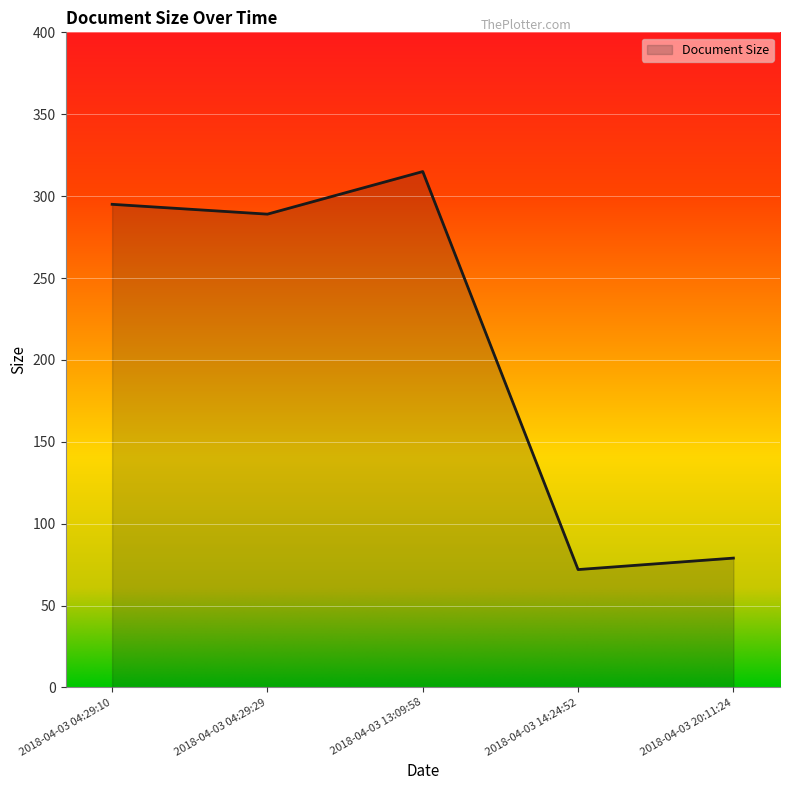

Rank the categories by value from lowest to highest.

2018-04-03 14:24:52, 2018-04-03 20:11:24, 2018-04-03 04:29:29, 2018-04-03 04:29:10, 2018-04-03 13:09:58